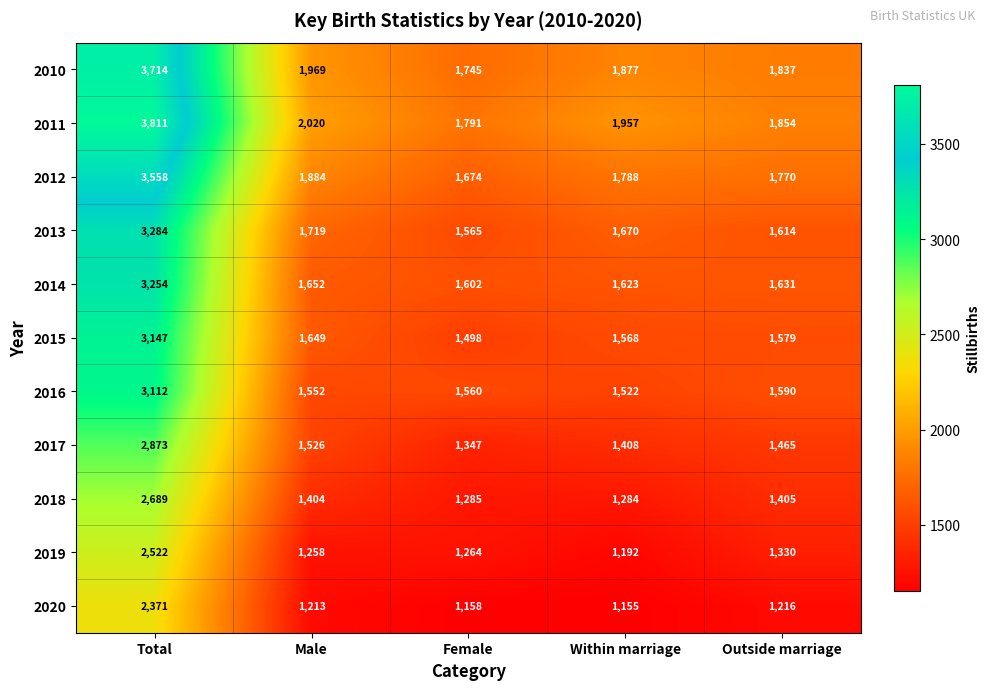

What is the approximate value of 2019 at Male?

1258